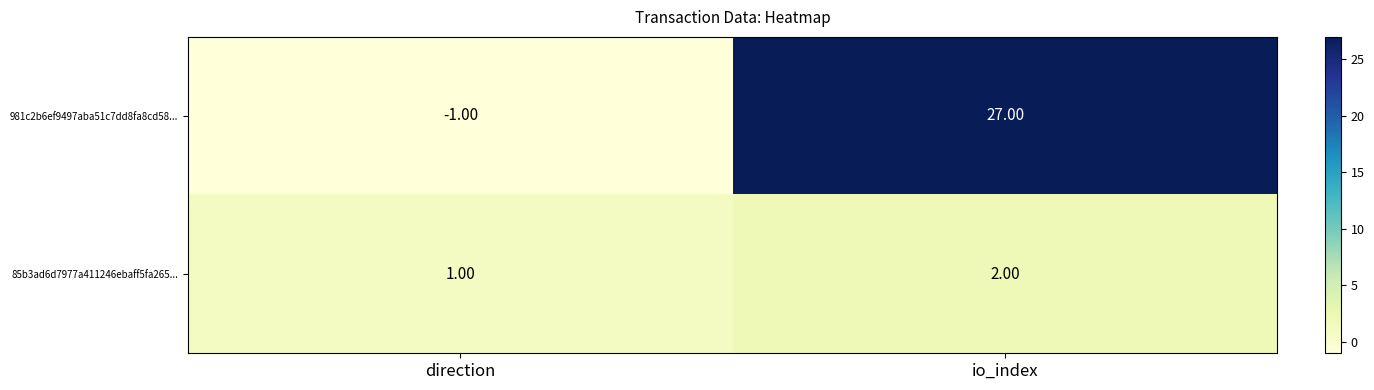

At which category is the sum across all series the highest?

io_index